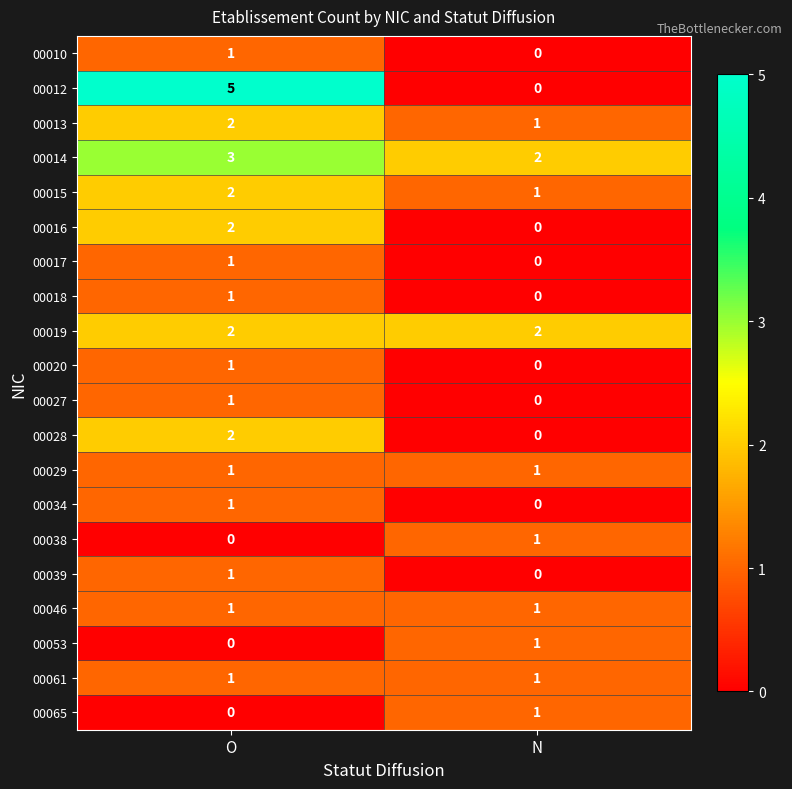

What is the spread (max minus min) of values at O?

5